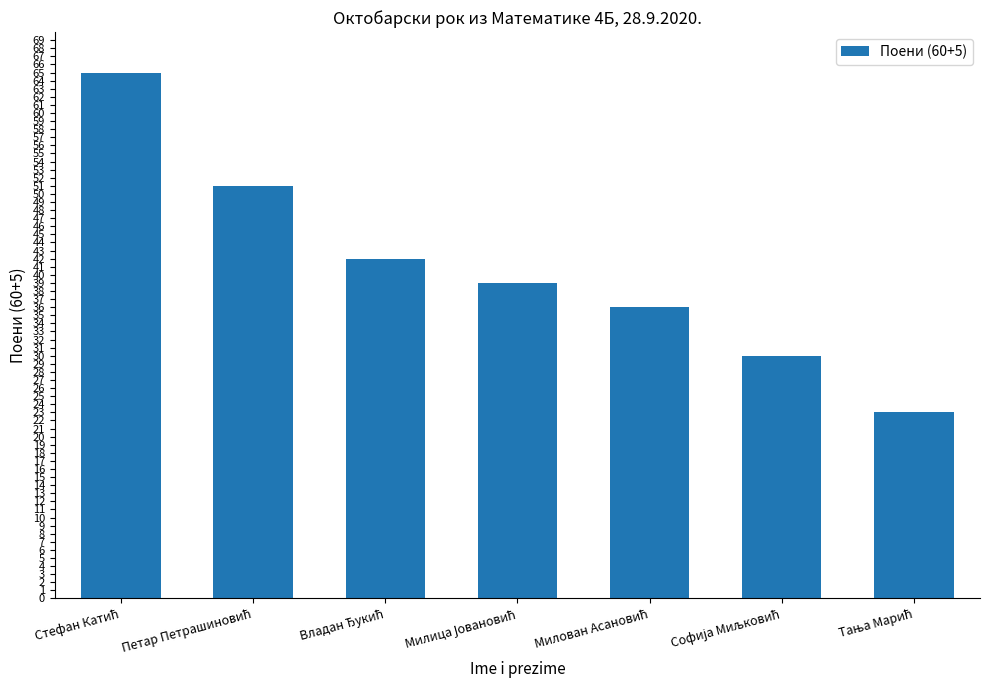

What is the difference between the maximum and minimum values?

42